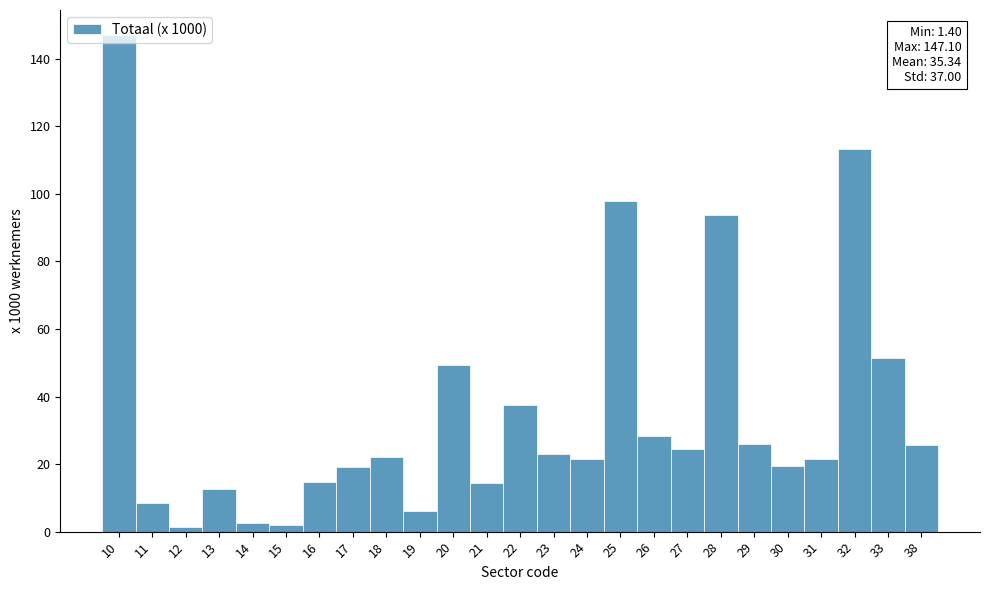

What is the difference between the second highest and minimum values?

112.0